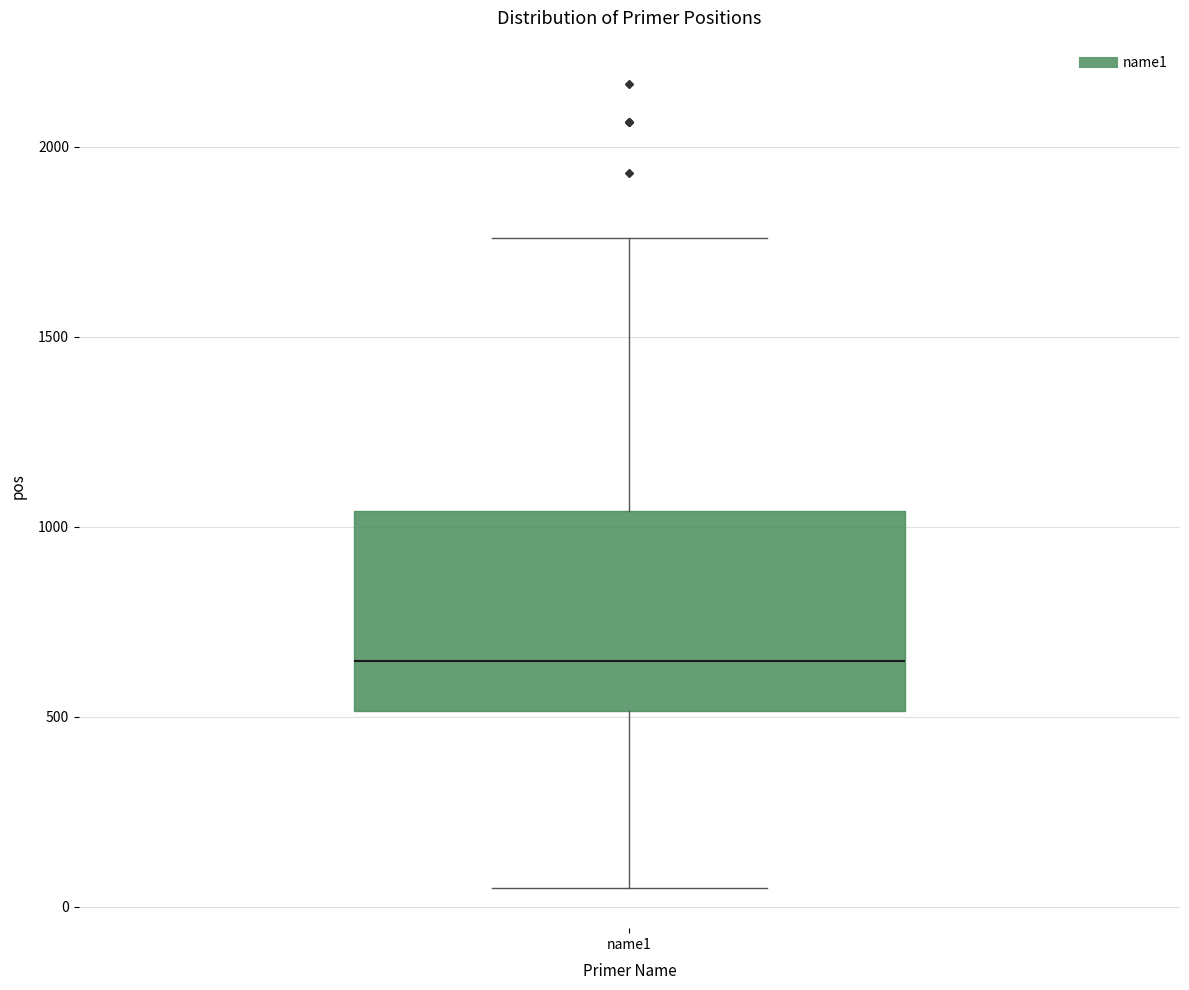

Where is the upper edge of the box for name1 on the y-axis? The values are not printed on the chart, so give them approximately, as read against the axis.

1050